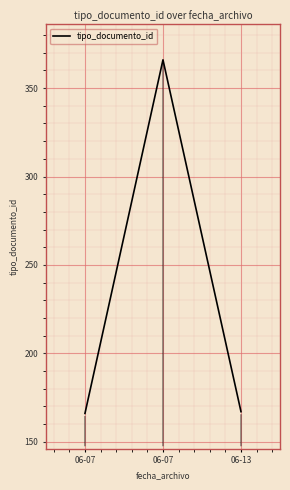

Does the chart have visible grid lines?

Yes